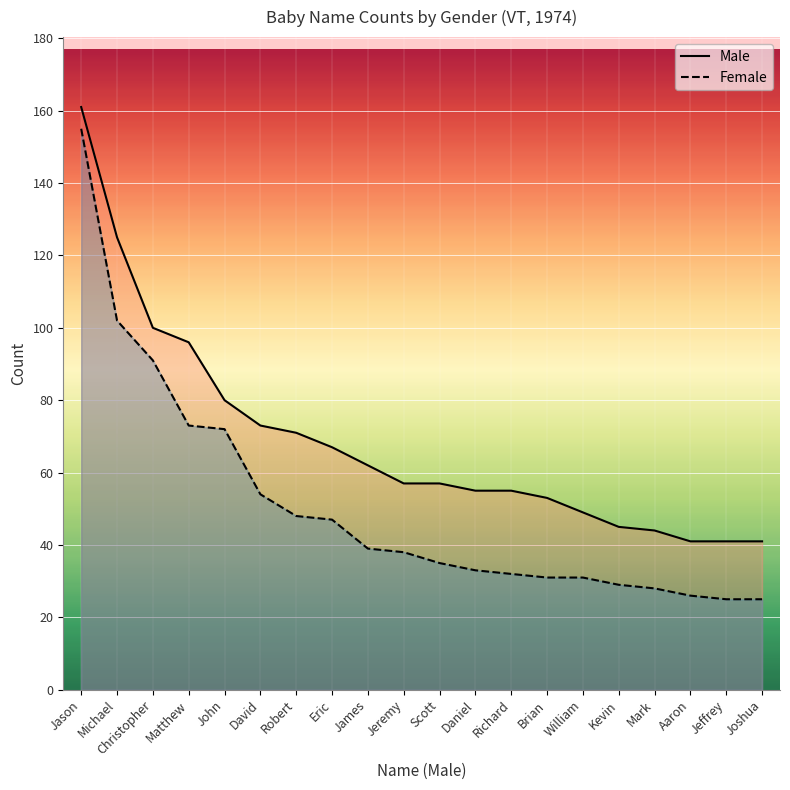

List the series in order of their overall mean, highest first.

Male, Female